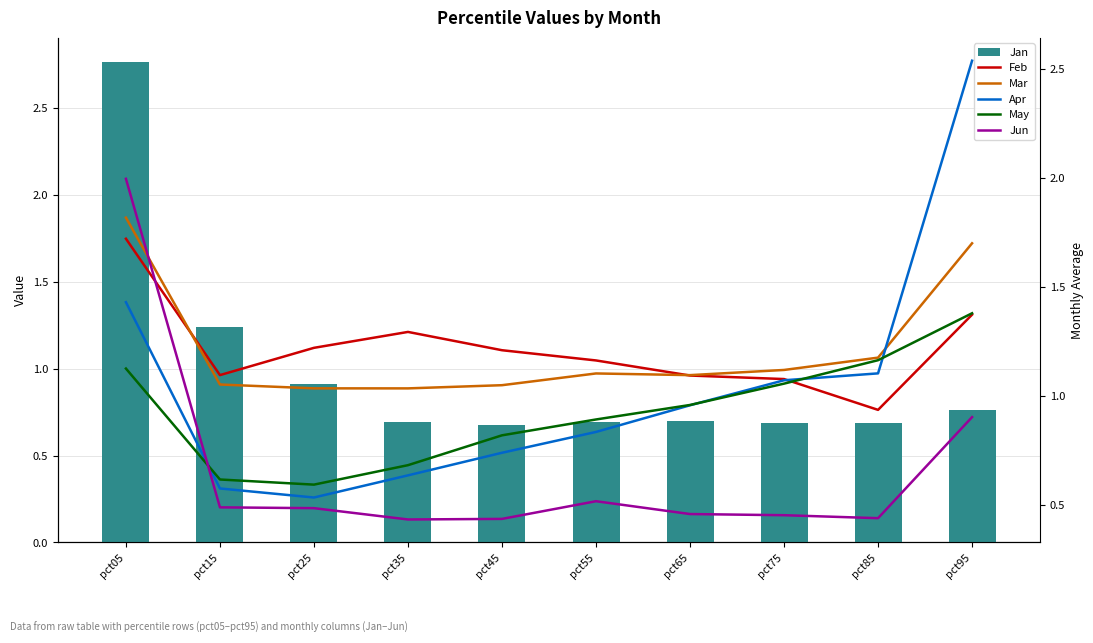

What is the total value across all series at pct95?

8.7